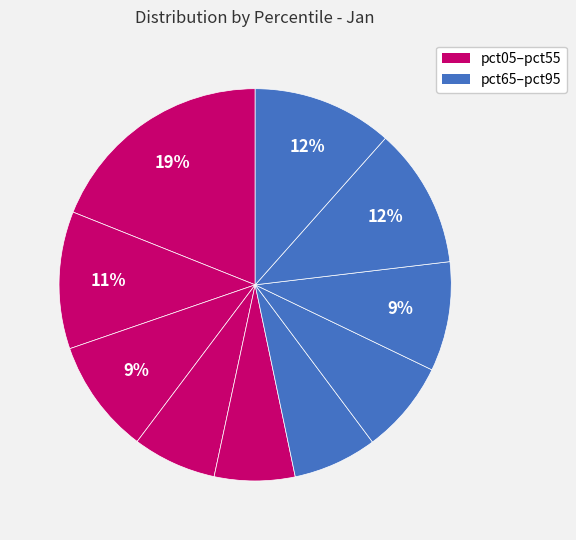

Count the number of slices in the pie.

10